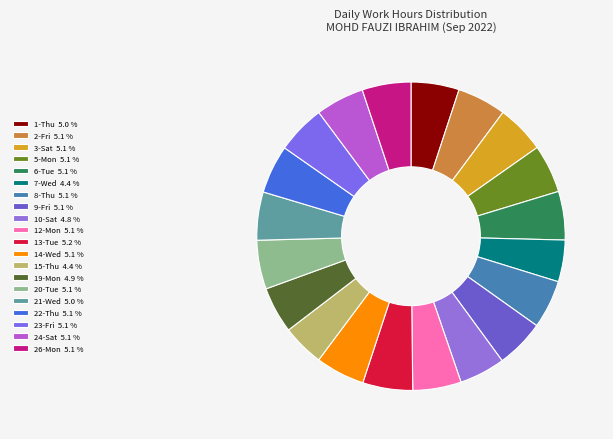

Is there a majority slice in this chart?

No